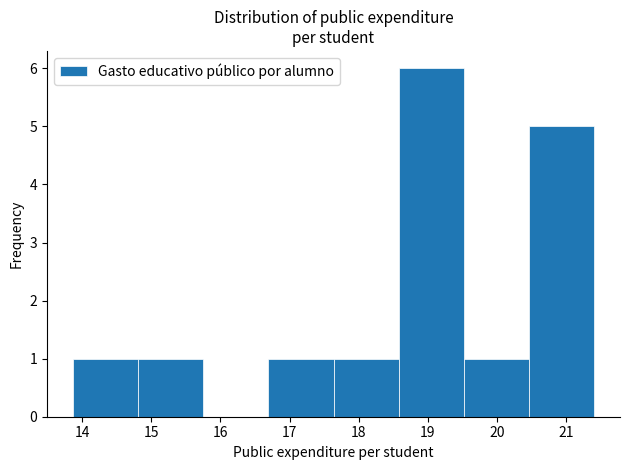

Reading left to right, list every bar in this chart as the range it spans on the x-axis followed by its height. Neither the bar edges nor the heights are printed on the chart, so give them approximately, as read against the axes.

13.9 to 14.8: 1
14.8 to 15.8: 1
15.8 to 16.7: 0
16.7 to 17.6: 1
17.6 to 18.6: 1
18.6 to 19.5: 6
19.5 to 20.5: 1
20.5 to 21.4: 5